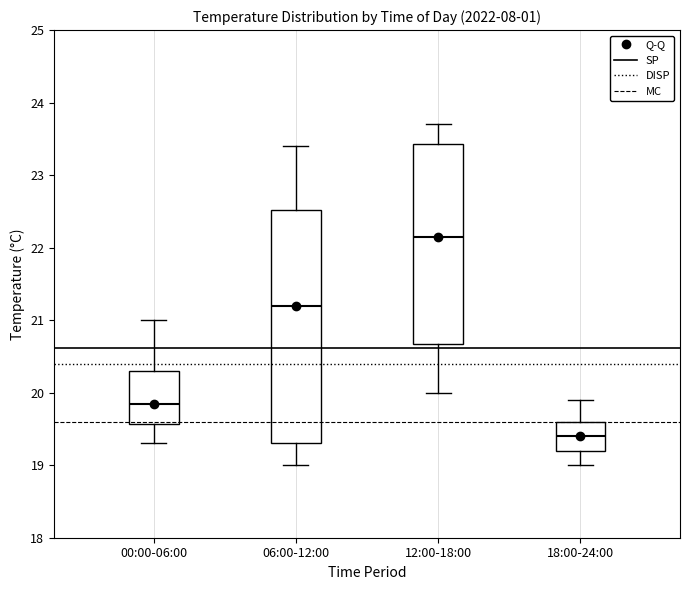

Where does the median line of the box for 18:00-24:00 sit on the y-axis? The values are not printed on the chart, so give them approximately, as read against the axis.

19.4